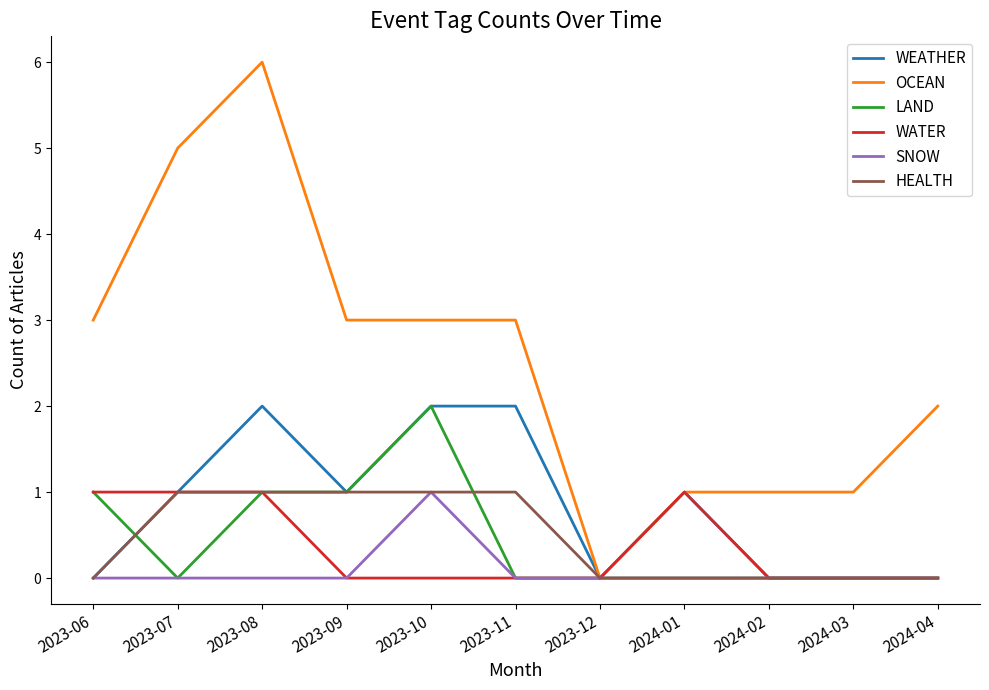

Is the value of SNOW at 2023-09 greater than the value of WATER at 2024-01?

No